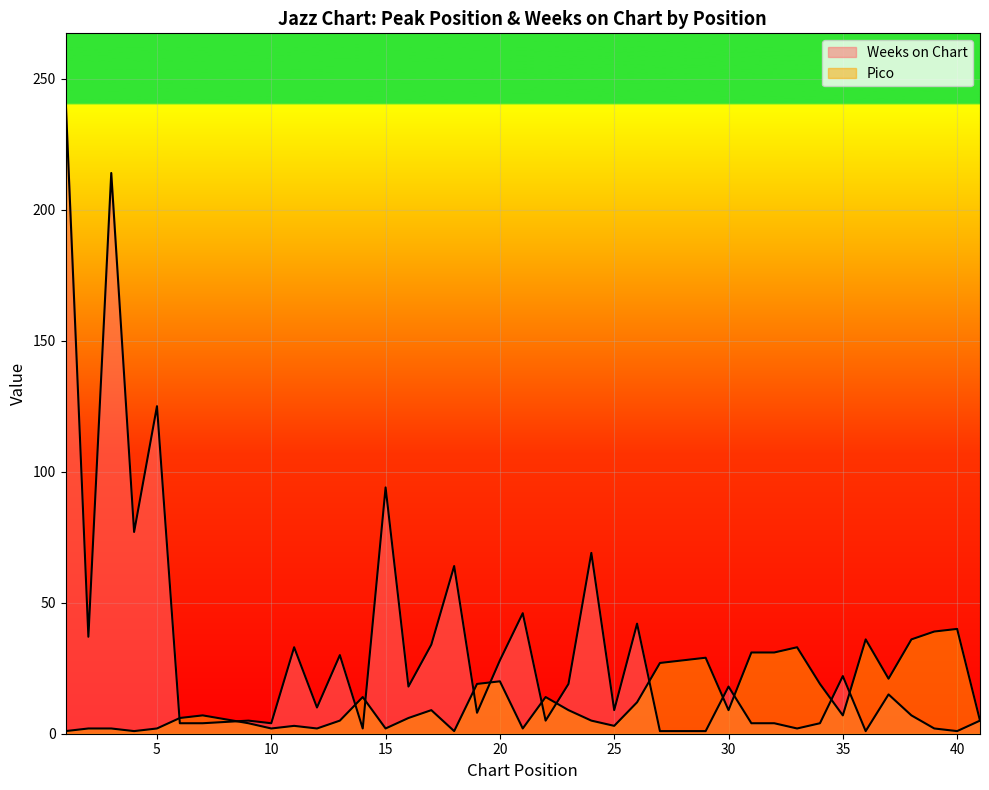

Reading right to left, extract all data points from this chart.

Pico: 41=5	40=40	39=39	38=36	37=21	36=36	35=7	34=19	33=33	32=31	31=31	30=9	29=29	28=28	27=27	26=12	25=3	24=5	23=9	22=14	21=2	20=20	19=19	18=1	17=9	16=6	15=2	14=14	13=5	12=2	11=3	10=2	9=4	7=7	6=6	5=2	4=1	3=2	2=2	1=1
Weeks on Chart: 41=5	40=1	39=2	38=7	37=15	36=1	35=22	34=4	33=2	32=4	31=4	30=18	29=1	28=1	27=1	26=42	25=9	24=69	23=19	22=5	21=46	20=28	19=8	18=64	17=34	16=18	15=94	14=2	13=30	12=10	11=33	10=4	9=5	7=4	6=4	5=125	4=77	3=214	2=37	1=243